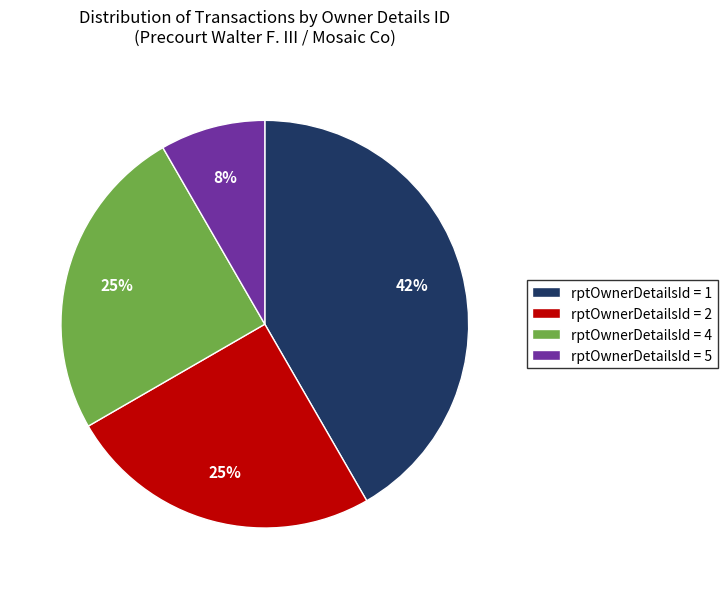

The rptOwnerDetailsId = 4 slice represents 25% of the pie. True or false?

True